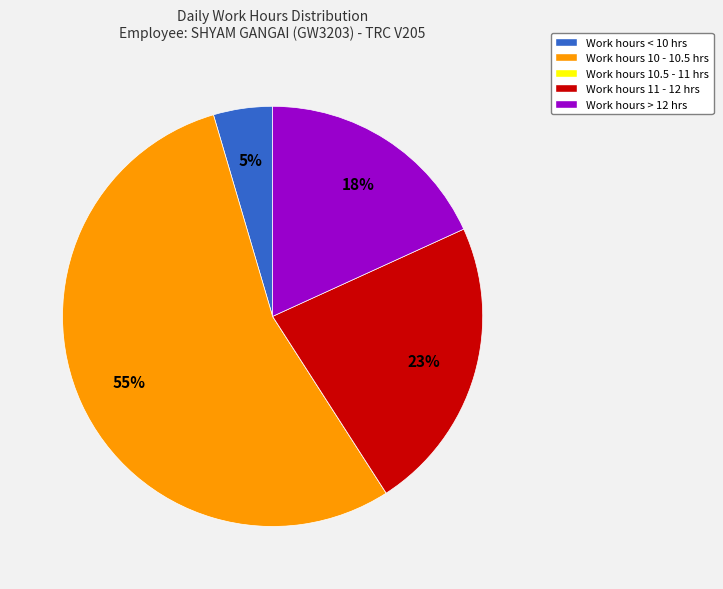

Is it true that Work hours 11 - 12 hrs is 36% of the pie?

False